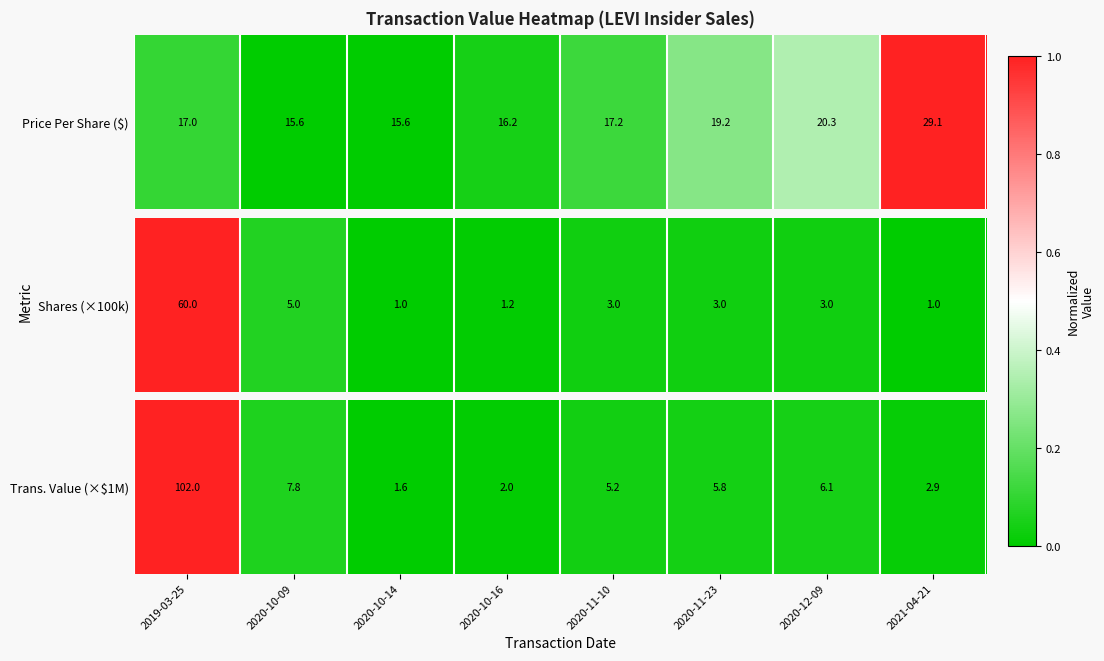

Rank the categories by value from lowest to highest.

2020-10-14, 2020-10-16, 2021-04-21, 2020-11-10, 2020-11-23, 2020-12-09, 2020-10-09, 2019-03-25